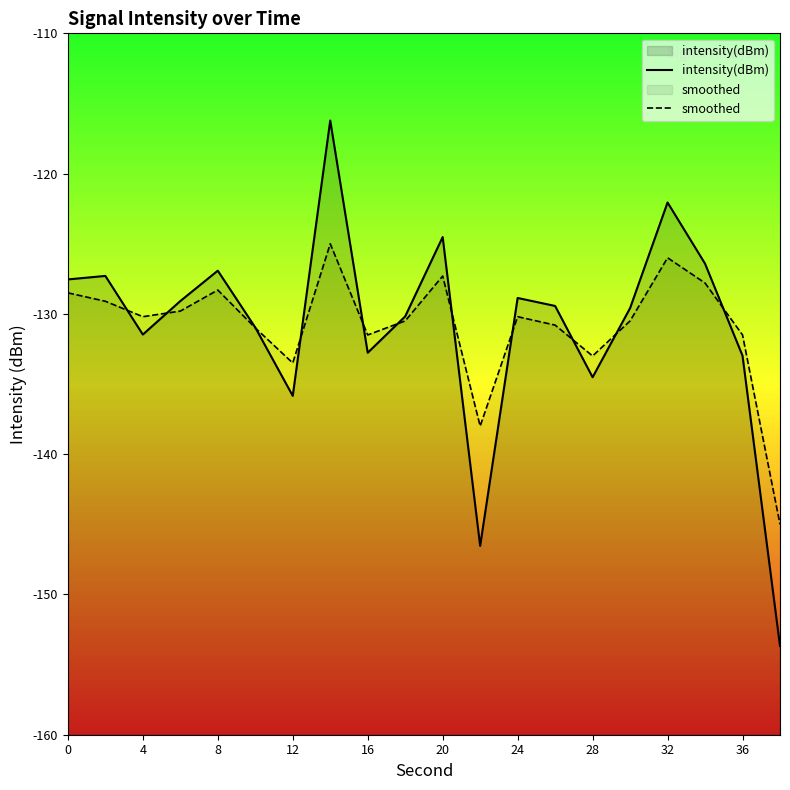

Rank the series by their maximum value, from highest to lowest.

intensity(dBm), smoothed